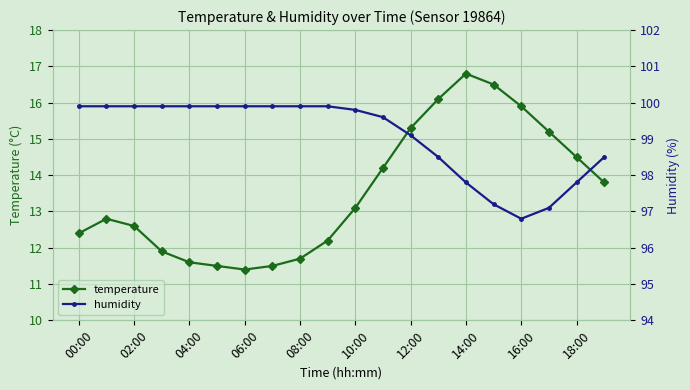

At which category is the sum across all series the highest?

13